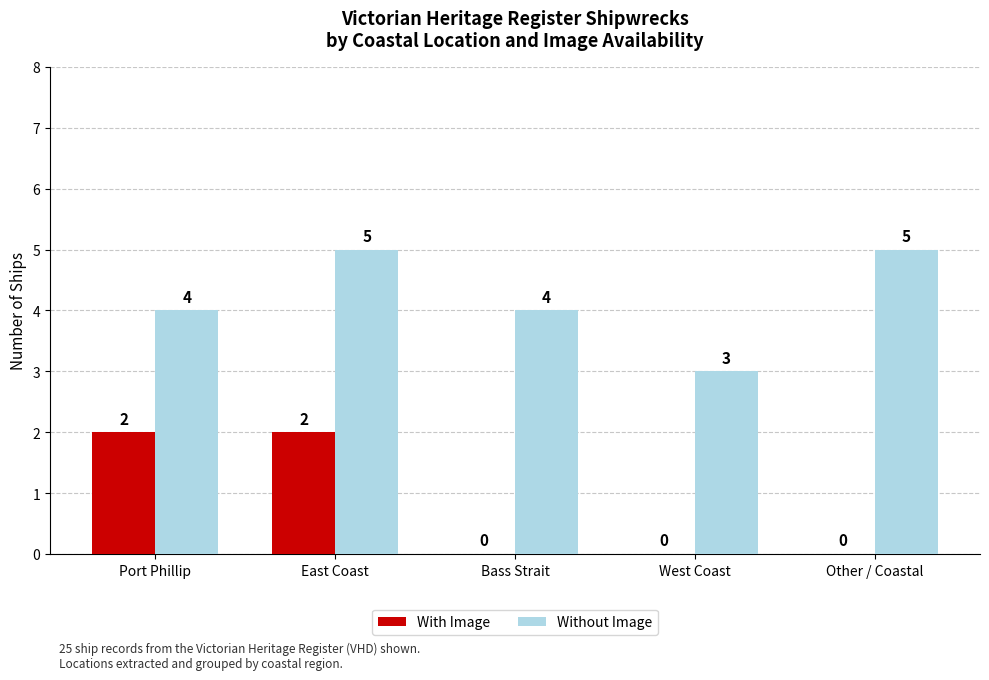

The value of Without Image at Bass Strait is 2. True or false?

False